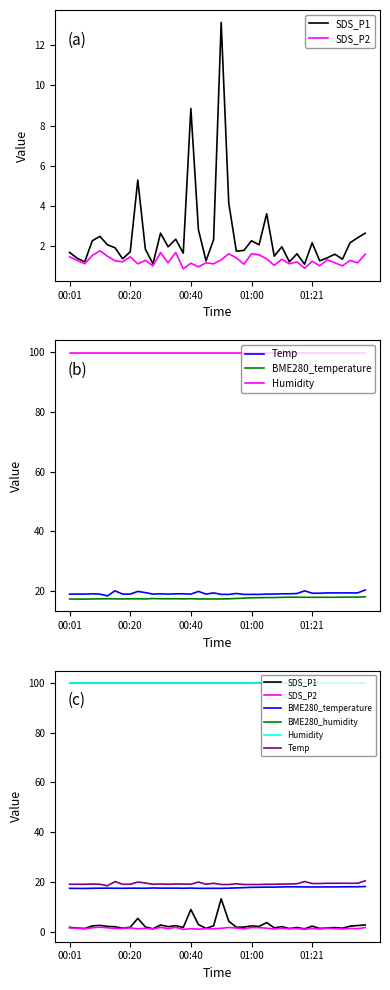

At which label does Humidity reach its peak?

00:01